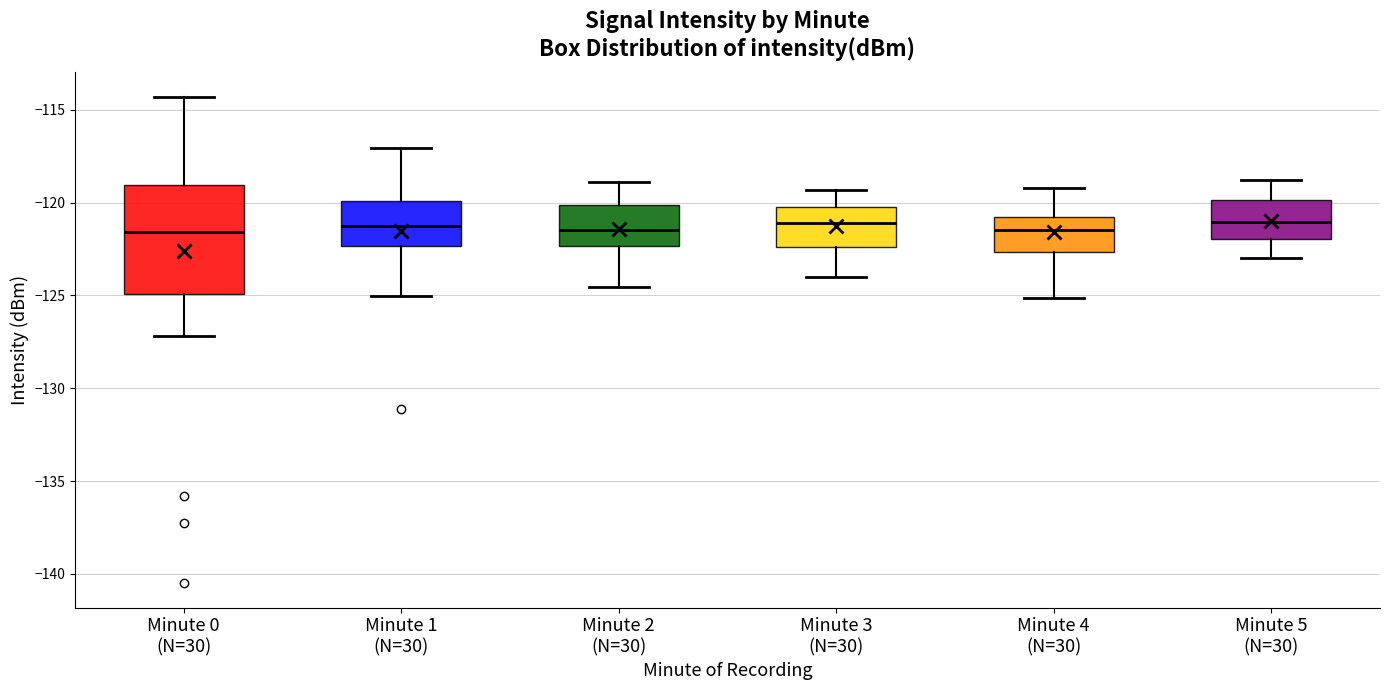

Where is the upper edge of the box for Minute 3 (N=30) on the y-axis? The values are not printed on the chart, so give them approximately, as read against the axis.

-120.0